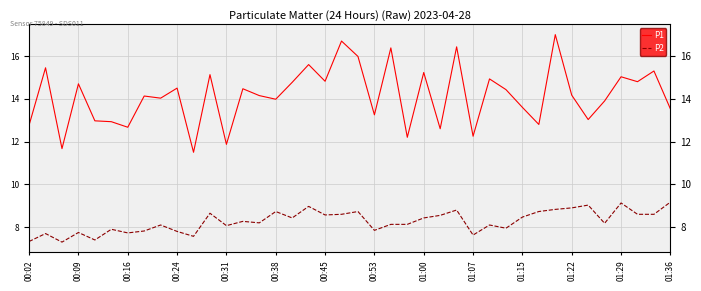

Reading left to right, extract all data points from this chart.

P1: 12.8	15.4	11.7	14.7	13.0	12.9	12.7	14.1	14.0	14.5	11.5	15.1	11.9	14.5	14.2	14.0	14.8	15.6	14.8	16.7	16.0	13.2	16.4	12.2	15.2	12.6	16.4	12.2	14.9	14.4	13.6	12.8	17.0	14.2	13.0	13.9	15.0	14.8	15.3	13.5
P2: 7.3	7.7	7.3	7.8	7.4	7.9	7.7	7.8	8.1	7.8	7.6	8.7	8.1	8.3	8.2	8.7	8.4	9.0	8.6	8.6	8.7	7.8	8.1	8.1	8.4	8.6	8.8	7.6	8.1	8.0	8.5	8.7	8.8	8.9	9.0	8.2	9.1	8.6	8.6	9.2